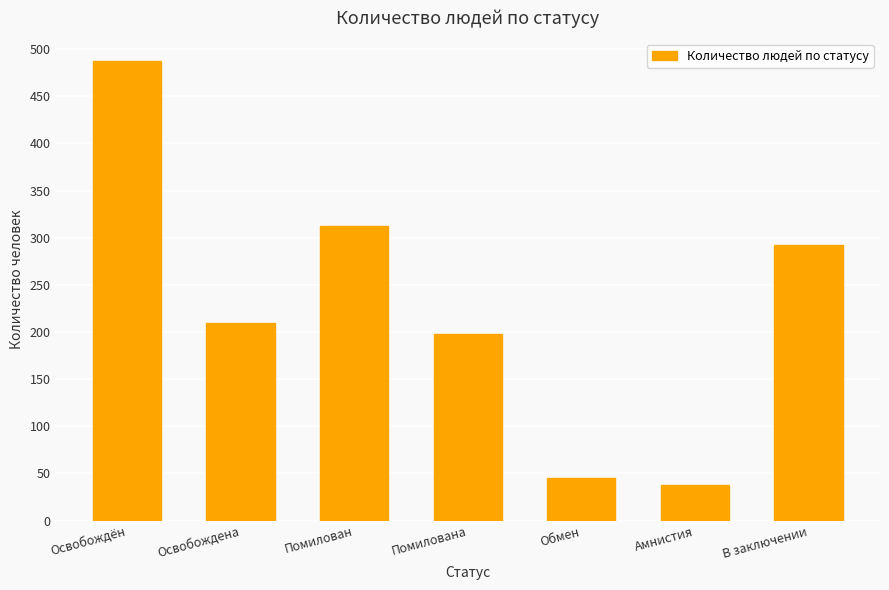

Which label corresponds to the largest value in the chart?

Освобождён